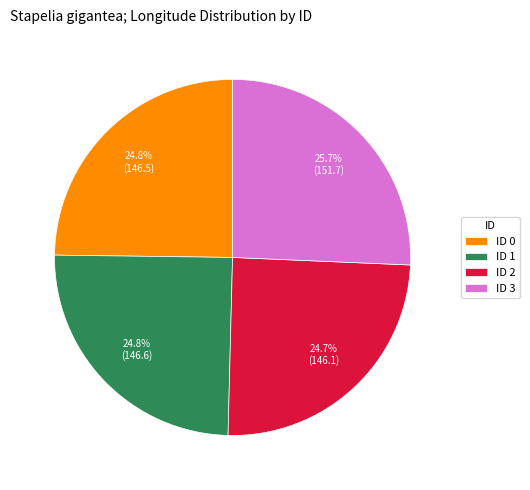

How much of the chart is everything except ID 0?

75.2%